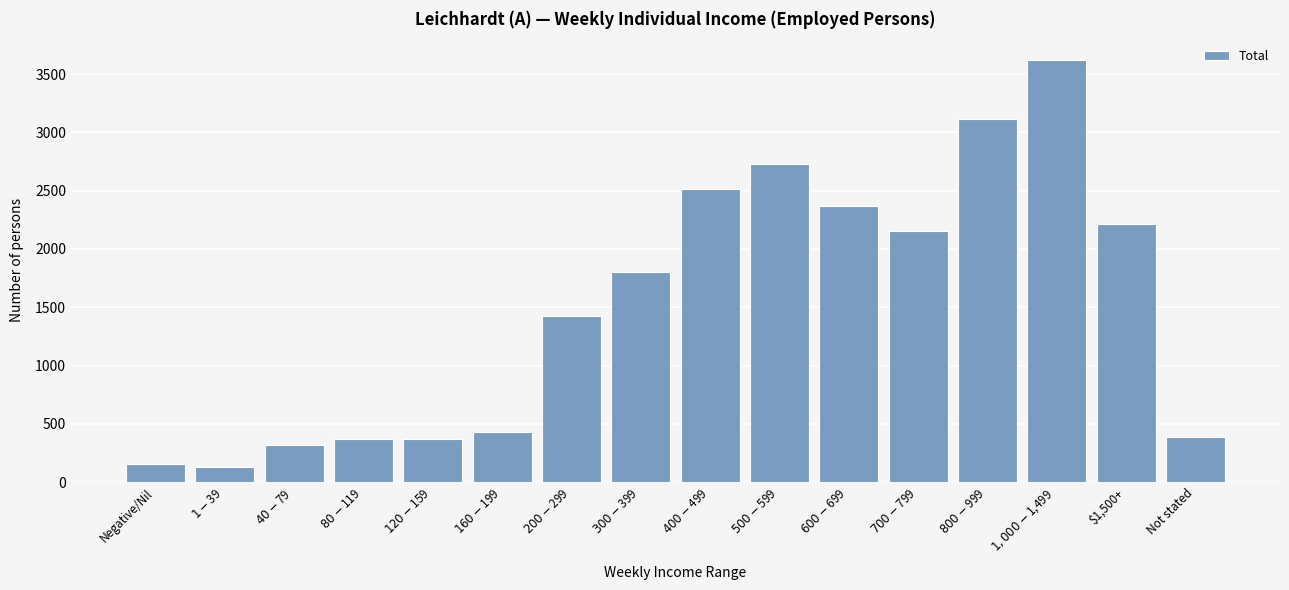

Reading left to right, transcribe all the data shown in this chart.

157	127	318	370	370	429	1424	1801	2516	2728	2372	2150	3113	3624	2215	390